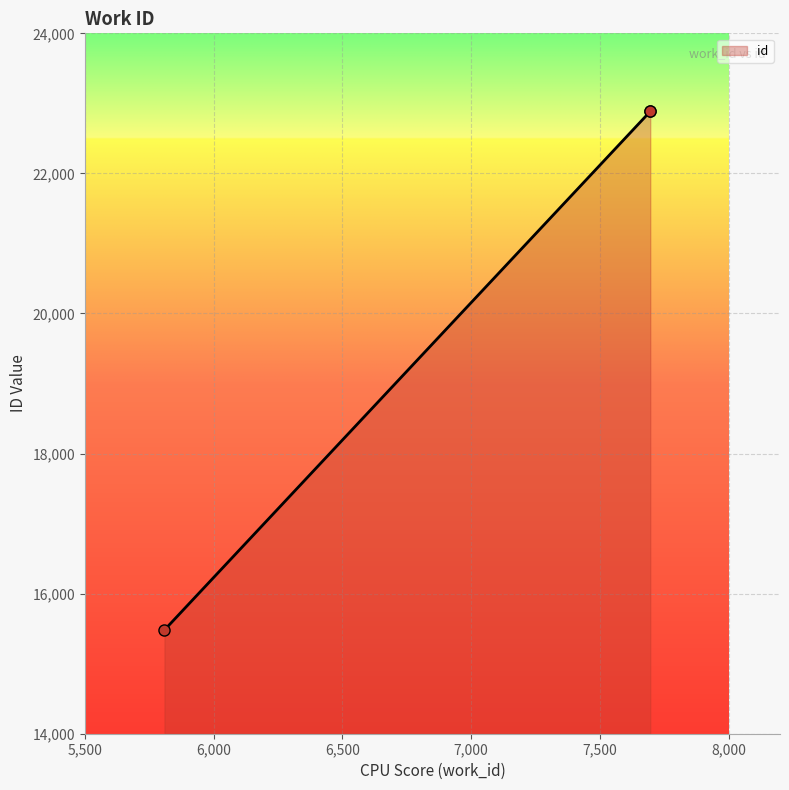

Approximately how many times larger is the value at 7696 compared to 5809?

1.5